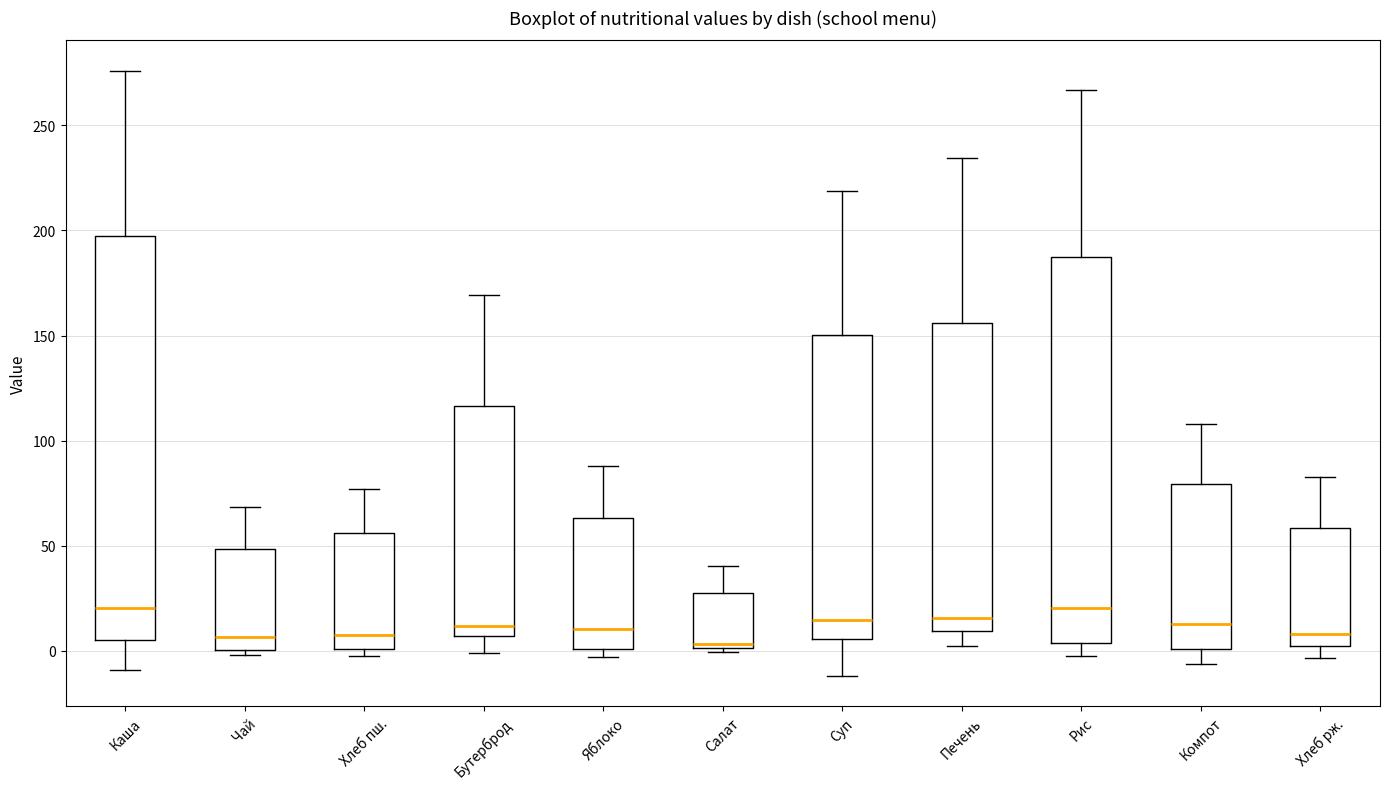

Reading left to right, transcribe this box plot: for each box, give where its median line is, the range the box spans, and where its two whiskers end, as read against the y-axis. The values are not printed on the chart, so give them approximately, as read against the axis.

Каша: median 20, box 5 to 195, whiskers -10 to 275
Чай: median 5, box 0 to 50, whiskers 0 (just below the box's lower edge) to 70
Хлеб пш.: median 5, box 0 to 55, whiskers -5 to 75
Бутерброд: median 10, box 5 to 115, whiskers 0 to 170
Яблоко: median 10, box 0 to 65, whiskers -5 to 90
Салат: median 5, box 0 to 25, whiskers 0 (just below the box's lower edge) to 40
Суп: median 15, box 5 to 150, whiskers -10 to 220
Печень: median 15, box 10 to 155, whiskers 0 to 235
Рис: median 20, box 5 to 185, whiskers -5 to 265
Компот: median 15, box 0 to 80, whiskers -5 to 110
Хлеб рж.: median 10, box 0 to 60, whiskers -5 to 85